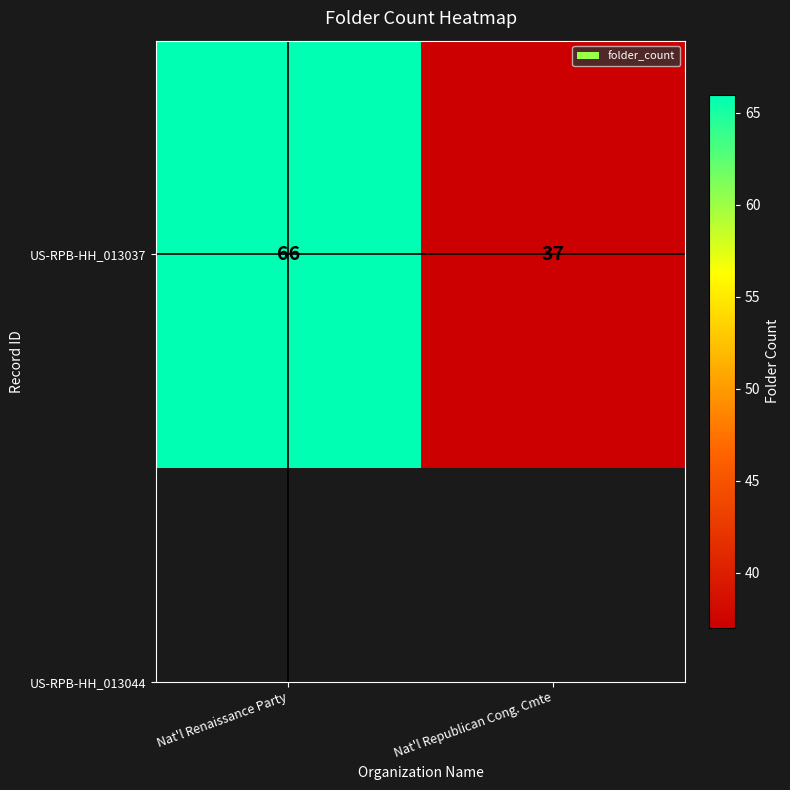

Reading left to right, what are all the values shown in this chart?

66	37